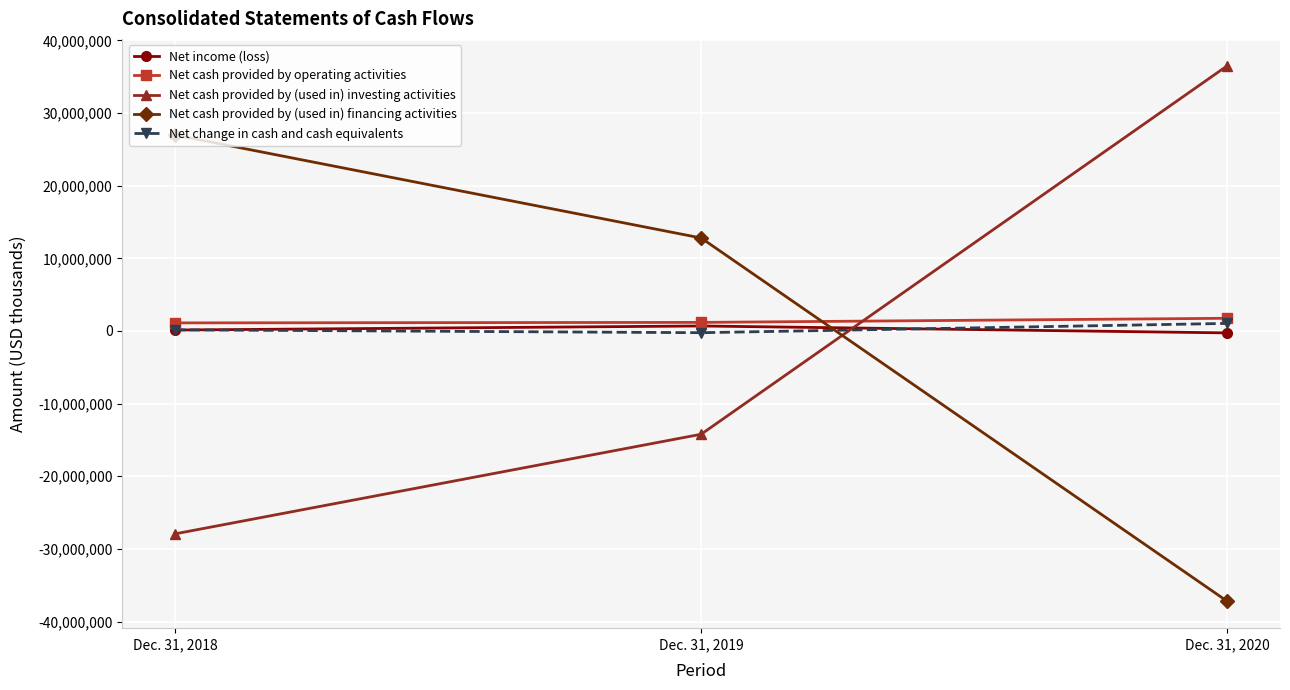

Rank the series at Dec. 31, 2020 from lowest to highest value.

Net cash provided by (used in) financing activities, Net income (loss), Net change in cash and cash equivalents, Net cash provided by operating activities, Net cash provided by (used in) investing activities